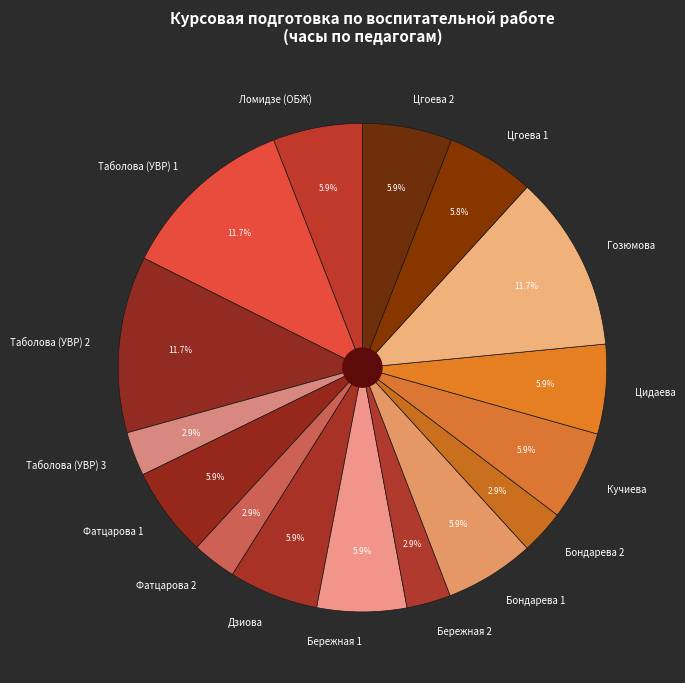

How much of the chart is everything except Дзиова?

94.1%